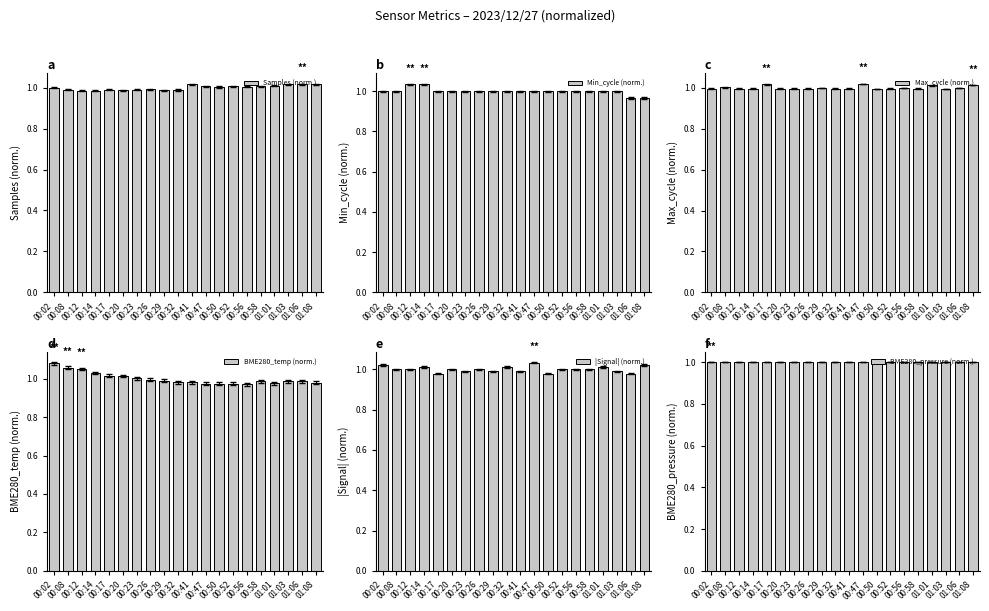

Rank the series at 00:52 from lowest to highest value.

BME280_temp (norm.), Max_cycle (norm.), BME280_pressure (norm.), Min_cycle (norm.), |Signal| (norm.), Samples (norm.)